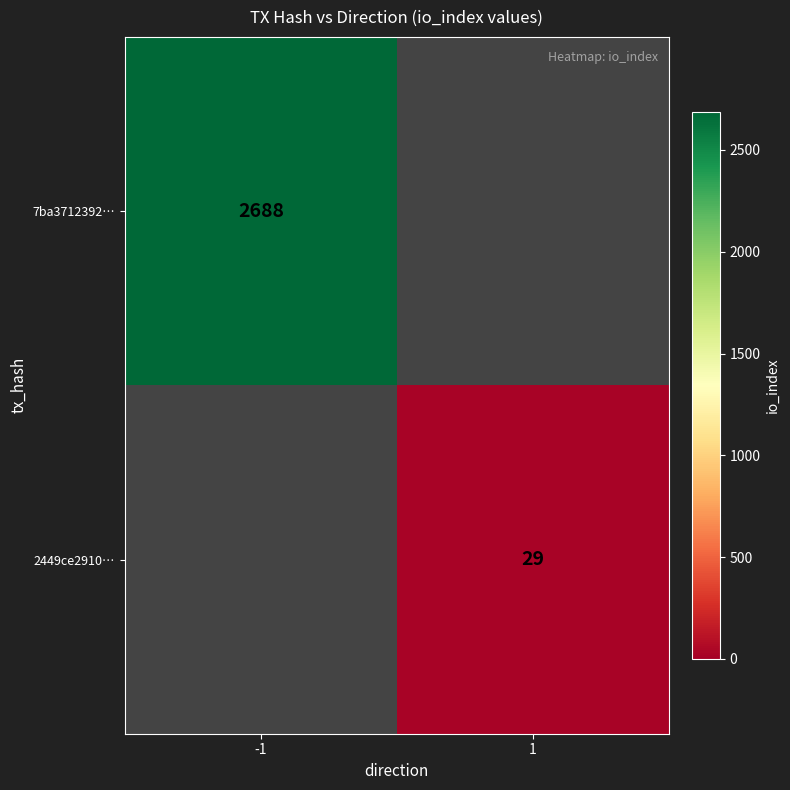

Count the number of data series in this chart.

2